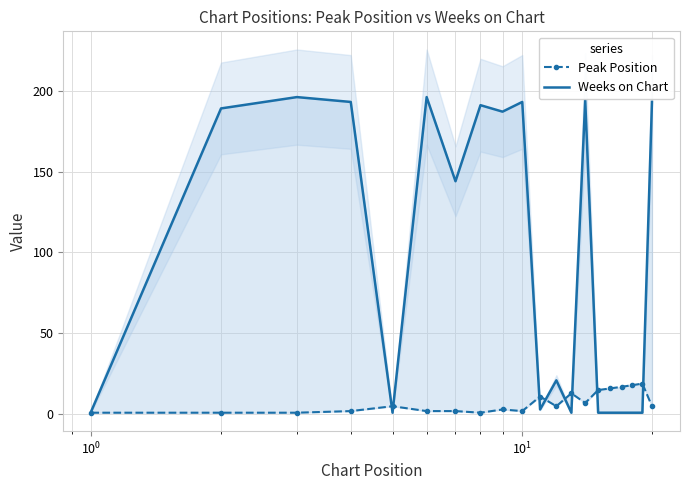

What is the smallest value displayed?

1